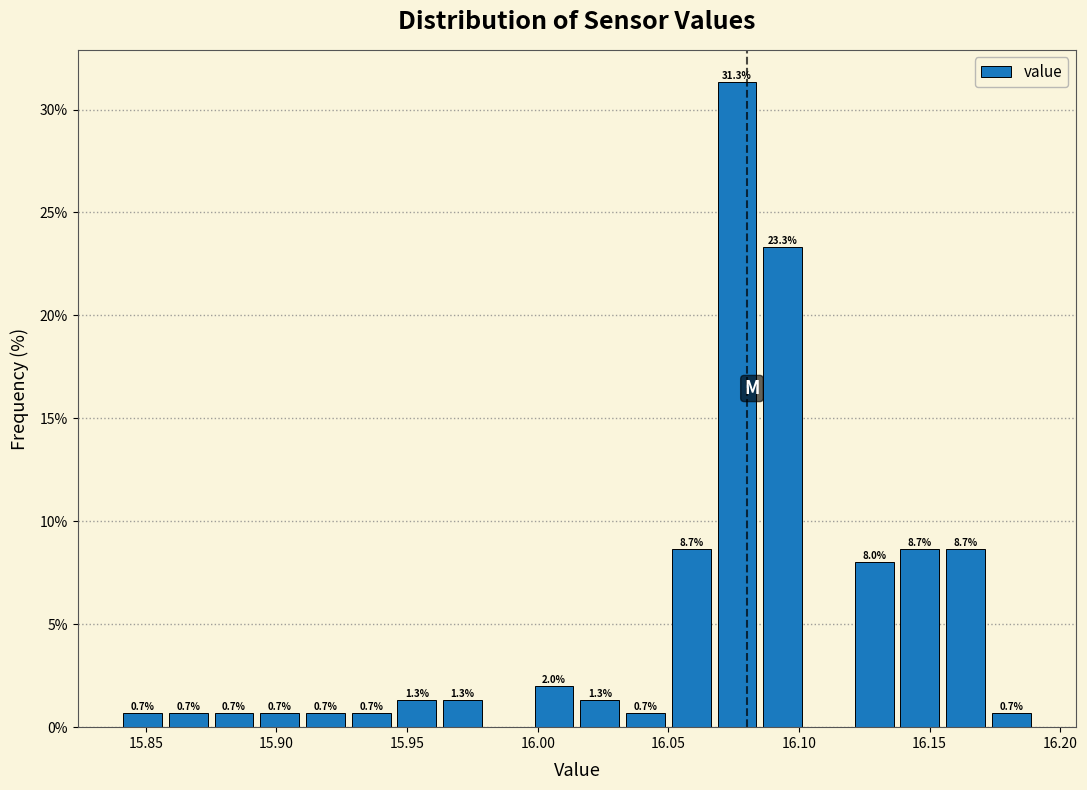

Around what value on the x-axis is the tallest bar? Give the approximate position of its centre, as read against the axis.

16.075